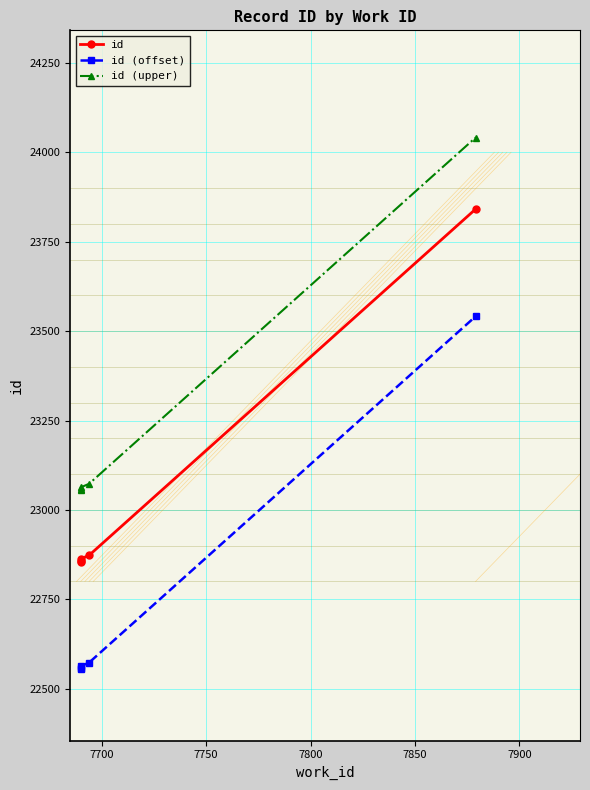

Rank the series at 7700 from highest to lowest value.

id (upper), id, id (offset)